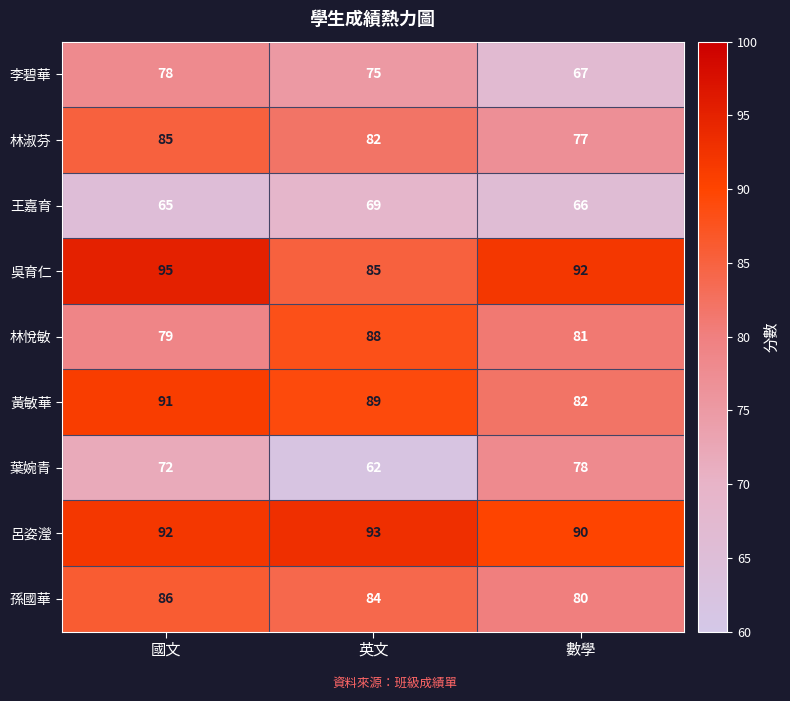

At how many categories does at least one series exceed 91?

3